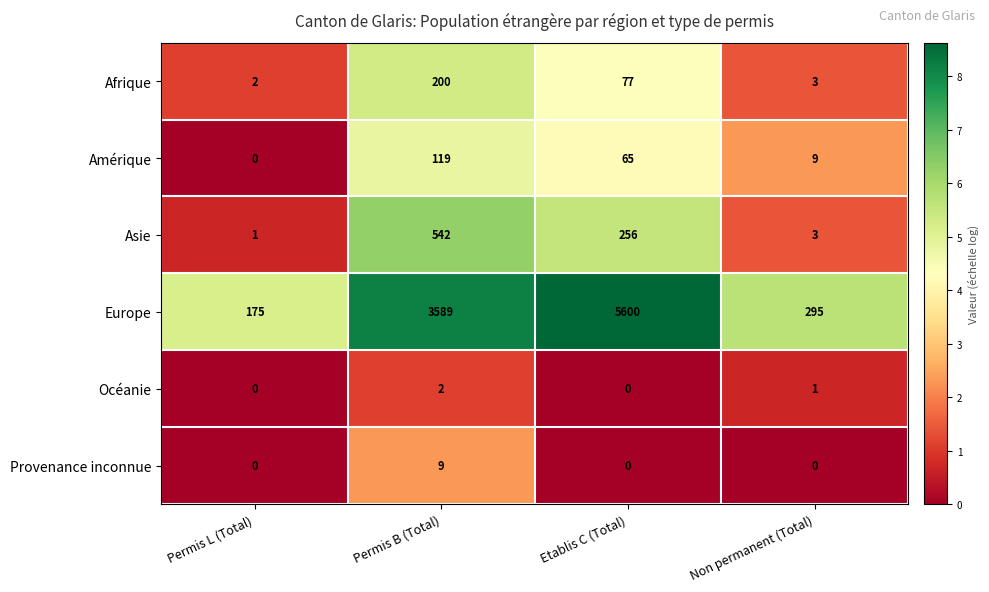

What is the approximate value of Asie at Permis B (Total), to the nearest 10?

540